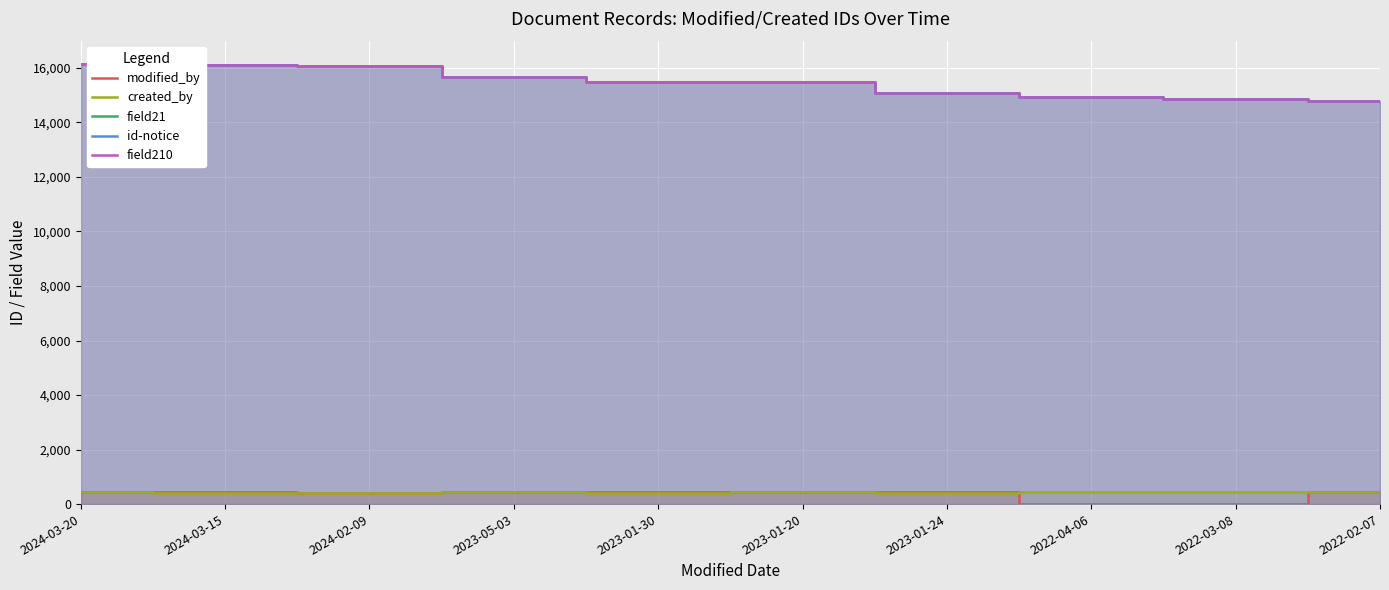

What is the label of the 10th point from the right?

2024-03-20